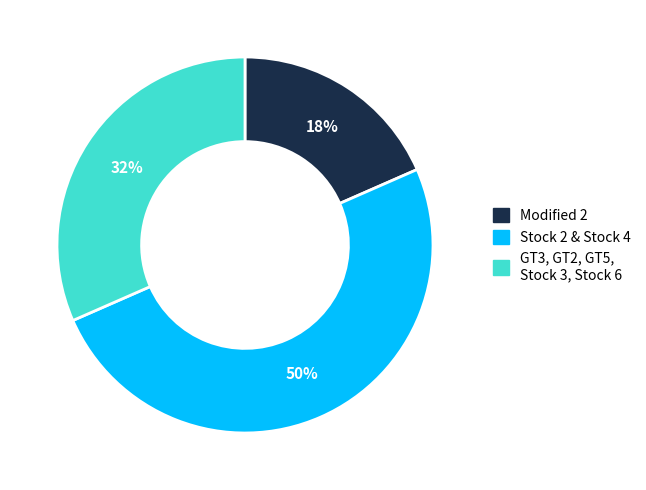

Which slice is the smallest?

Modified 2